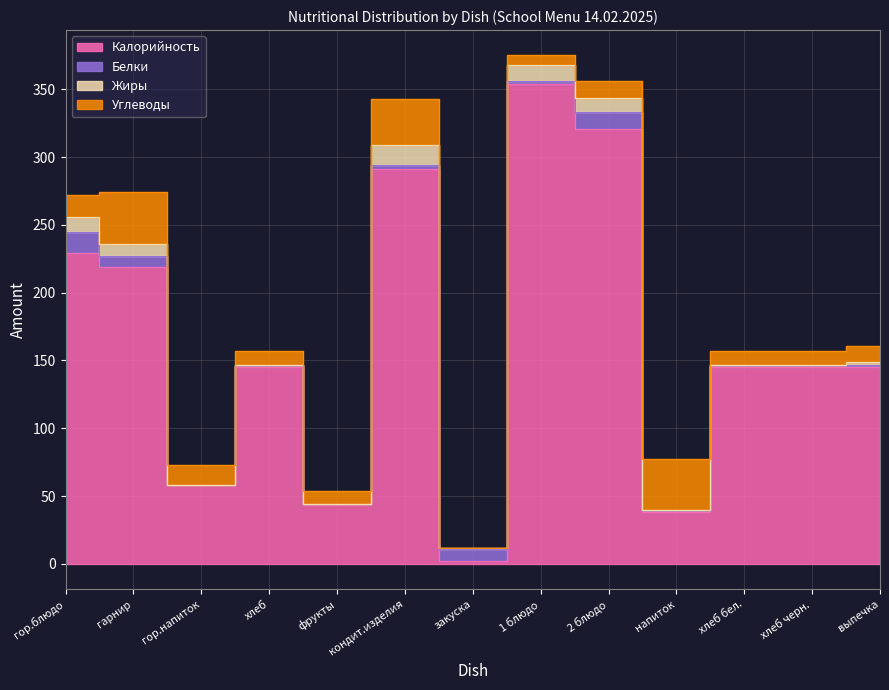

Reading right to left, transcribe all the data shown in this chart.

Калорийность: выпечка=145.0	хлеб черн.=145.0	хлеб бел.=145.0	напиток=38.0	2 блюдо=321.0	1 блюдо=354.0	закуска=2.0	кондит.изделия=291.0	фрукты=44.0	хлеб=145.0	гор.напиток=58.0	гарнир=219.0	гор.блюдо=229.0
Белки: выпечка=2.0	хлеб черн.=2.0	хлеб бел.=2.0	напиток=1.5	2 блюдо=12.0	1 блюдо=2.0	закуска=9.0	кондит.изделия=3.0	фрукты=0.0	хлеб=2.0	гор.напиток=0.2	гарнир=8.1	гор.блюдо=15.6
Жиры: выпечка=2.0	хлеб черн.=0.0	хлеб бел.=0.0	напиток=0.0	2 блюдо=11.0	1 блюдо=12.0	закуска=1.0	кондит.изделия=15.0	фрукты=0.0	хлеб=0.0	гор.напиток=0.0	гарнир=9.0	гор.блюдо=11.6
Углеводы: выпечка=12.0	хлеб черн.=10.0	хлеб бел.=10.0	напиток=38.0	2 блюдо=12.0	1 блюдо=7.0	закуска=0.0	кондит.изделия=34.0	фрукты=10.0	хлеб=10.0	гор.напиток=15.0	гарнир=37.9	гор.блюдо=15.7